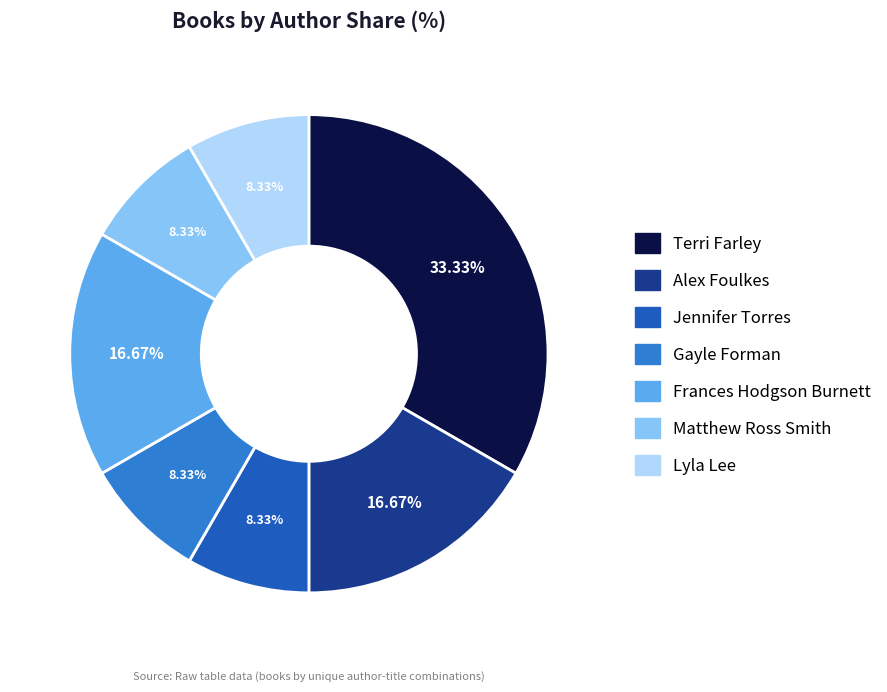

Is there a majority slice in this chart?

No